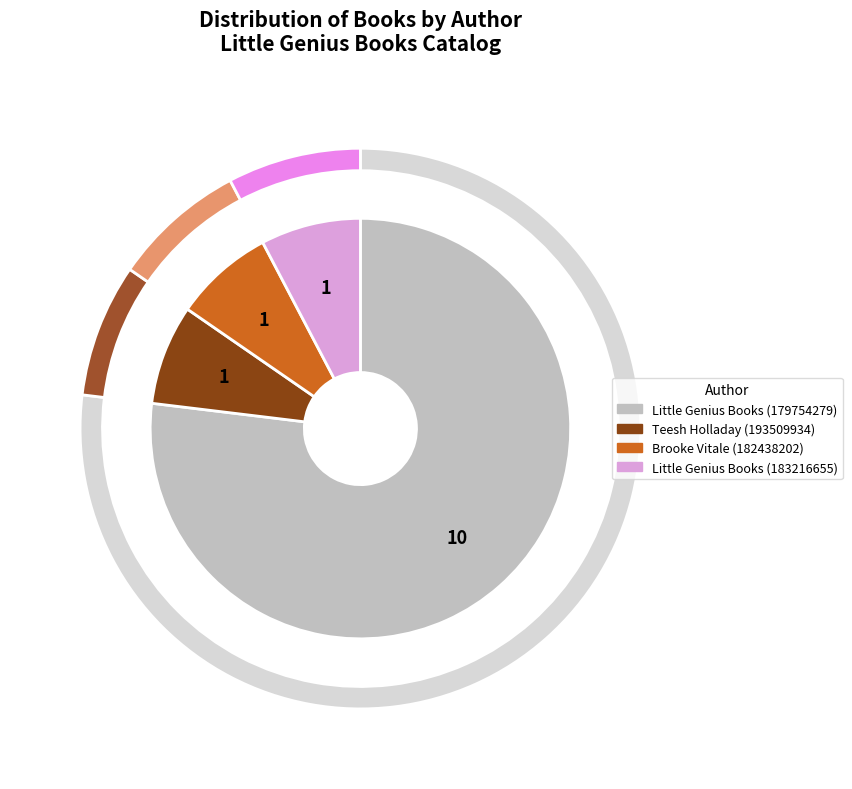

Does any single category account for the majority?

Yes